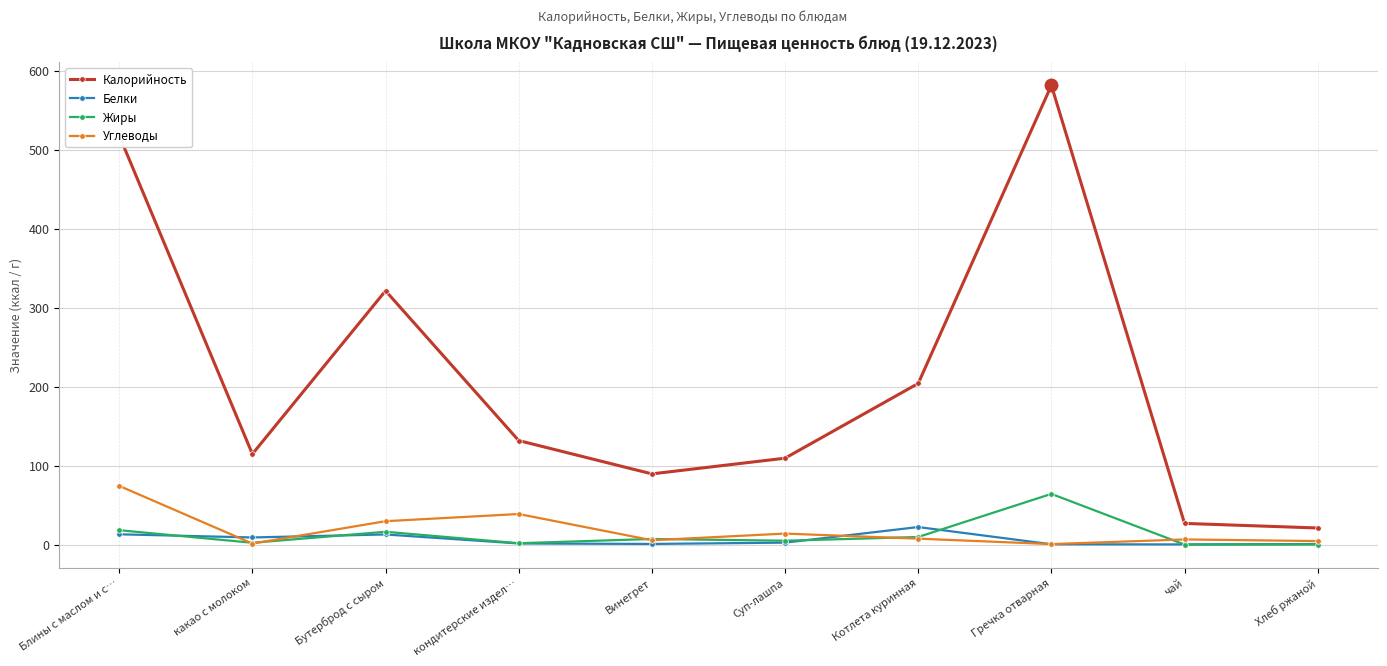

How many interior local peaks does the Калорийность series have?

2